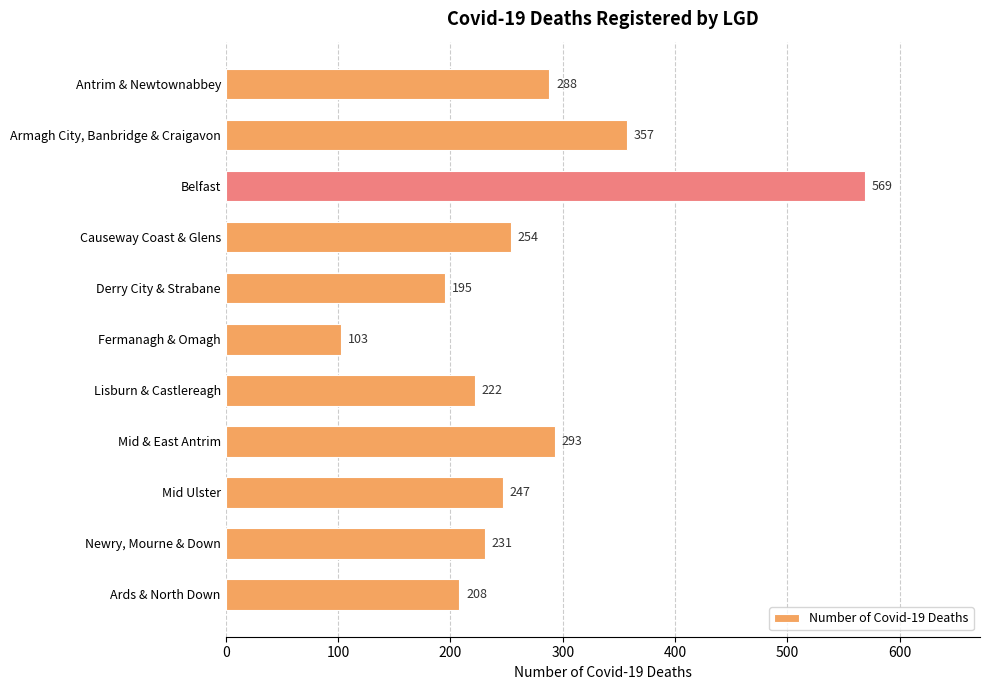

Reading top to bottom, what are all the values shown in this chart?

Antrim & Newtownabbey=288	Armagh City, Banbridge & Craigavon=357	Belfast=569	Causeway Coast & Glens=254	Derry City & Strabane=195	Fermanagh & Omagh=103	Lisburn & Castlereagh=222	Mid & East Antrim=293	Mid Ulster=247	Newry, Mourne & Down=231	Ards & North Down=208